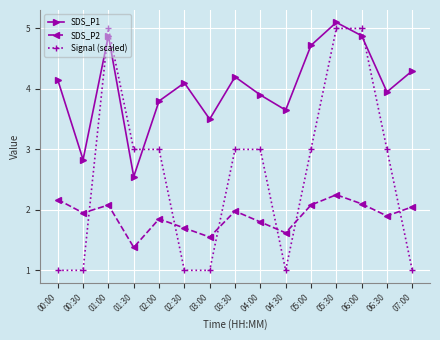

What is the difference between the second highest and minimum values in the SDS_P2 series?

0.8